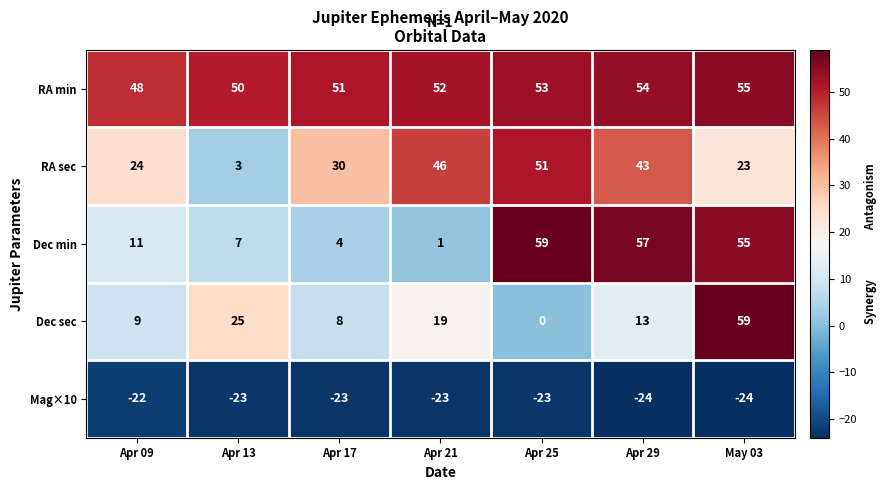

Count the number of data series in this chart.

5